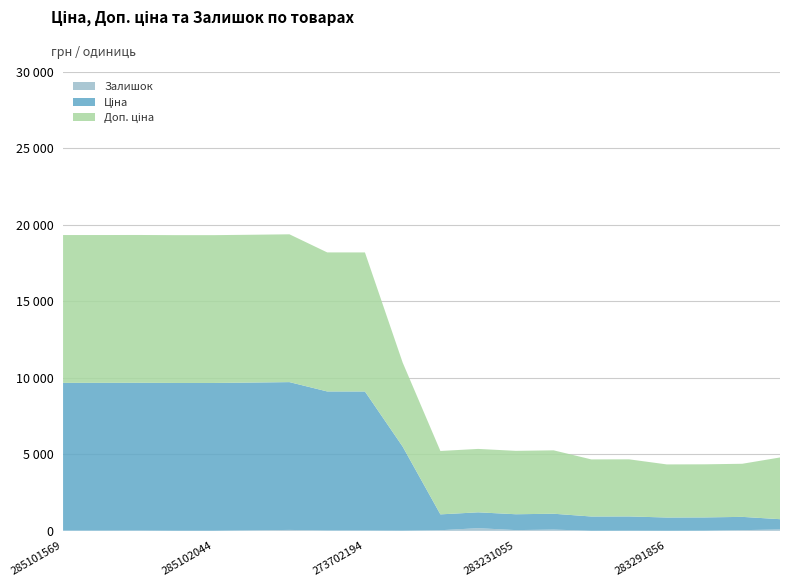

Reading left to right, what are all the values shown in this chart?

Ціна: 9664.7	9664.7	9664.7	9664.7	9664.7	9664.7	9664.7	9092.0	9092.0	5497.3	1036.5	1036.5	1036.5	1036.5	933.5	933.5	868.0	868.0	868.0	672.7
Доп. ціна: 9664.7	9664.7	9664.7	9664.7	9664.7	9664.7	9664.7	9092.0	9092.0	5497.3	4145.9	4145.9	4145.9	4145.9	3734.2	3734.2	3472.1	3472.1	3472.1	4036.0
Залишок: 10.0	11.0	14.0	3.0	3.0	29.0	58.0	20.0	18.0	7.0	38.0	172.0	46.0	80.0	1.0	6.0	1.0	7.0	43.0	87.0